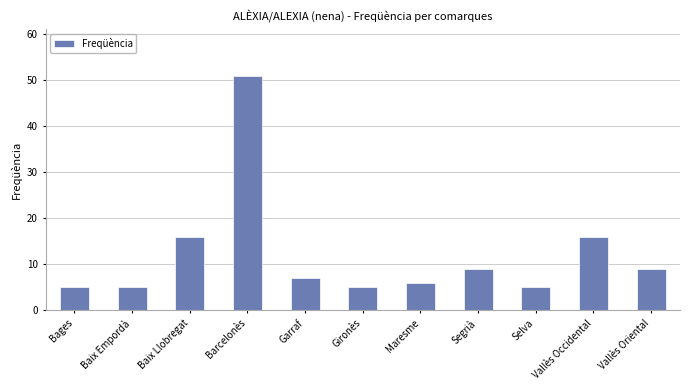

Which category has the highest value across all series?

Barcelonès